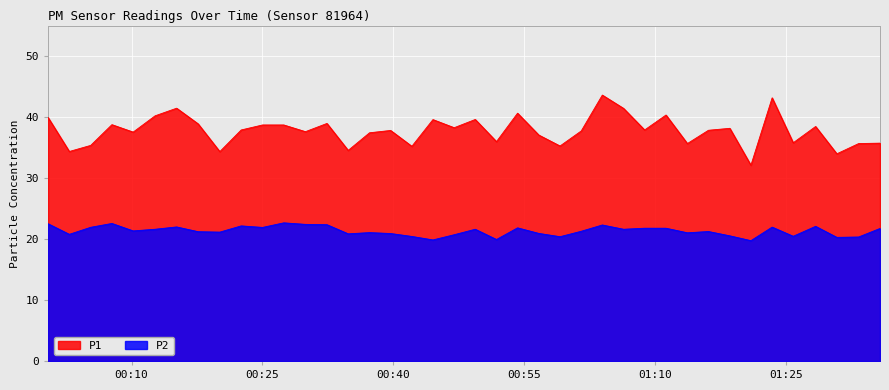

Rank the series by their average value, from lowest to highest.

P2, P1